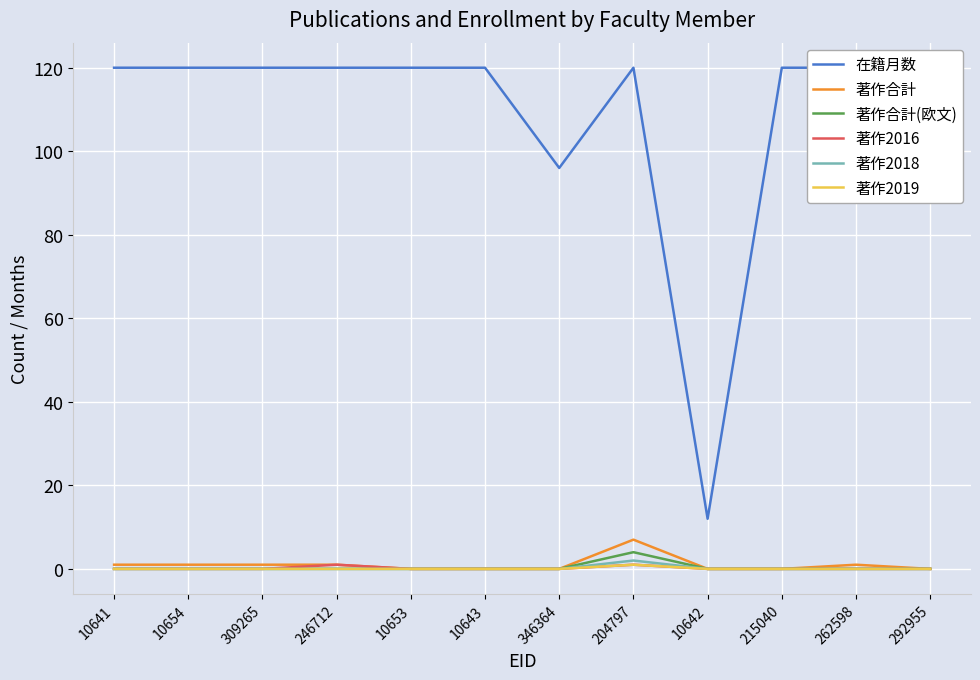

What is the difference between the 著作2019 values at 262598 and 204797?

1